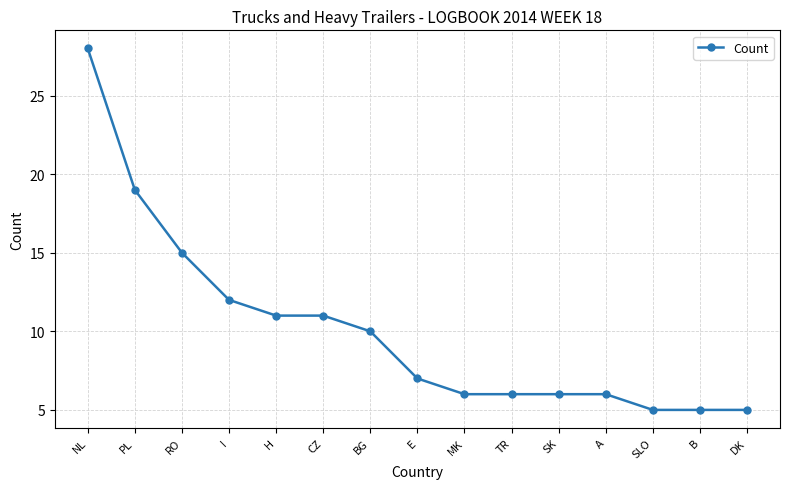

Which label corresponds to the largest value in the chart?

NL